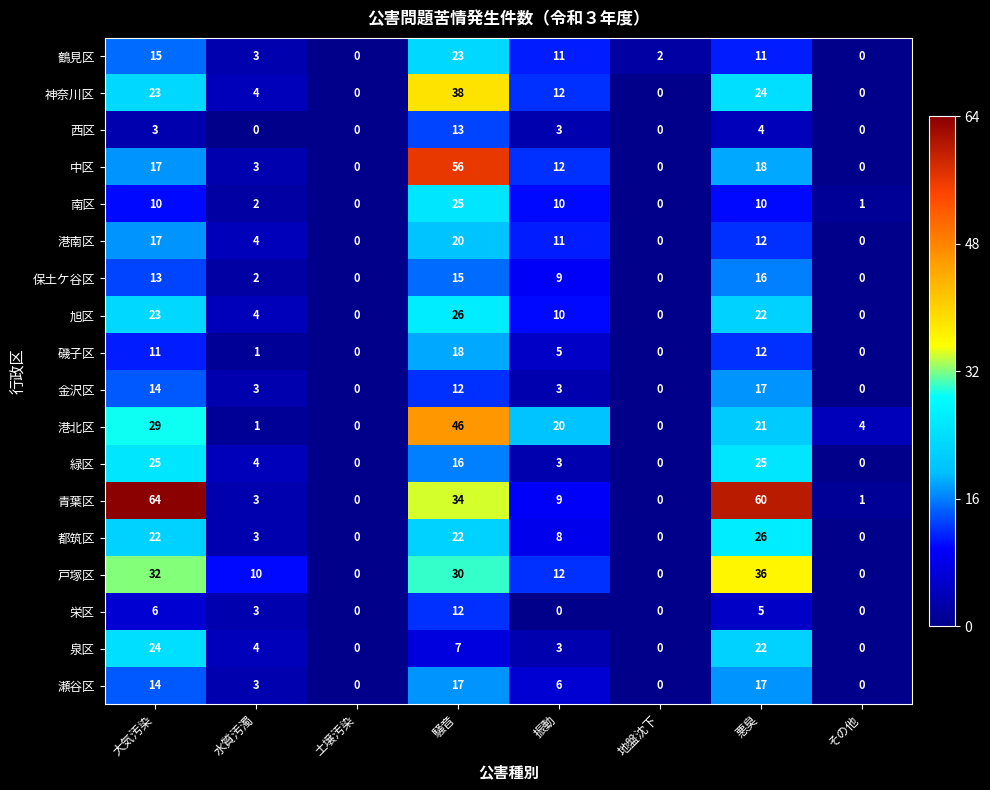

What is the maximum value for 神奈川区?

38